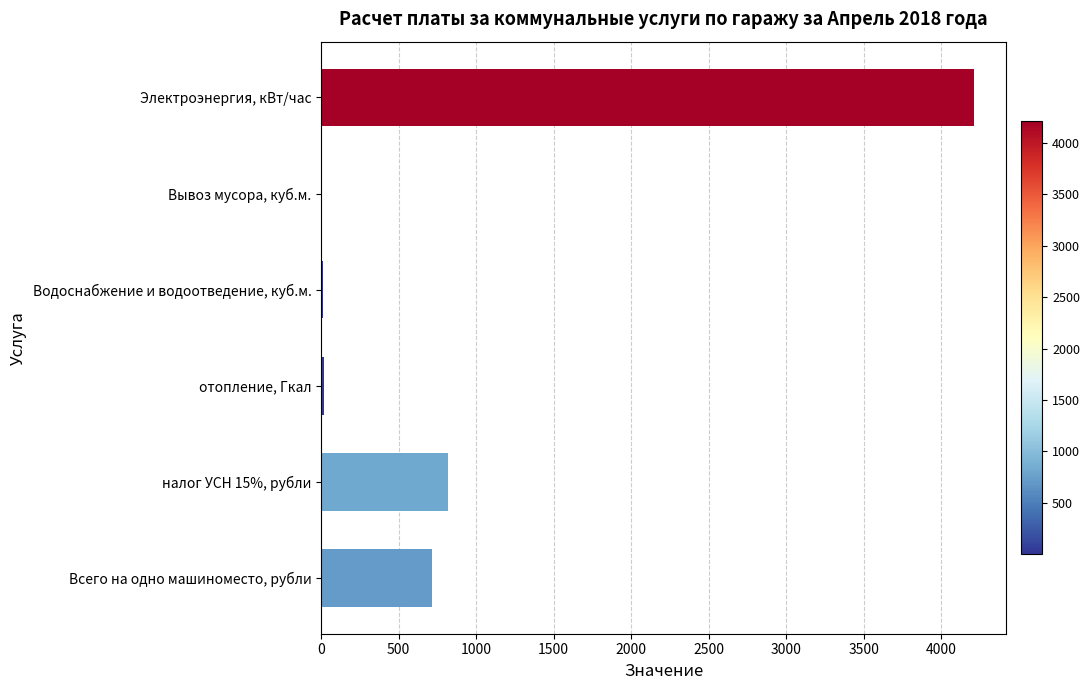

True or false: the data shows 714.4 at Всего на одно машиноместо, рубли.

True